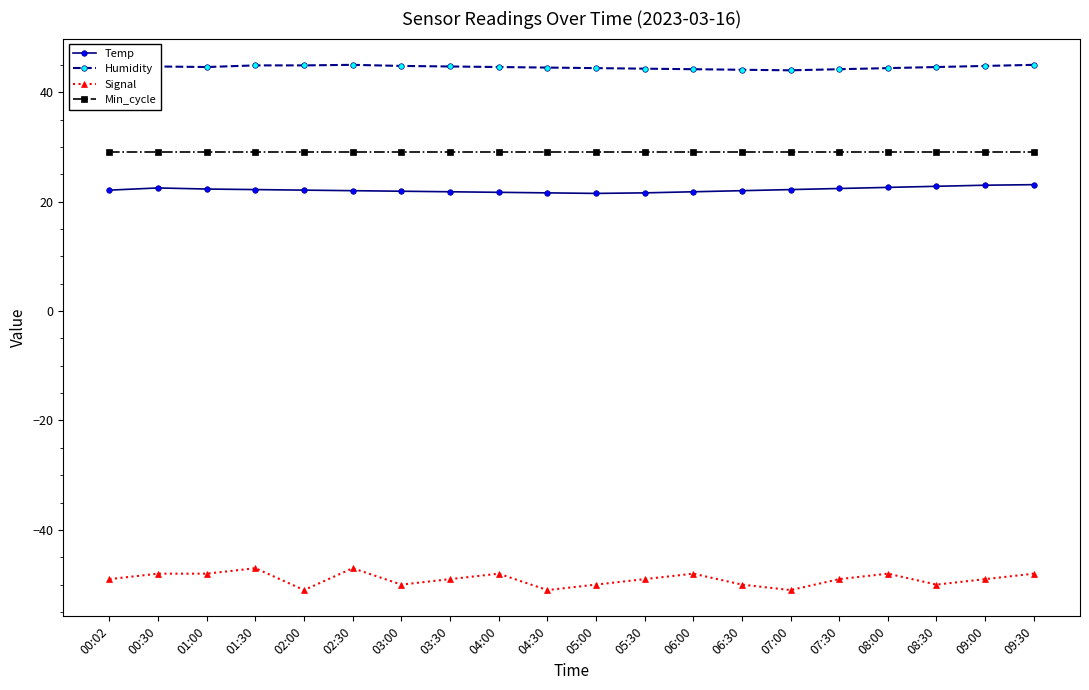

What is the minimum value for Min_cycle?

29.0